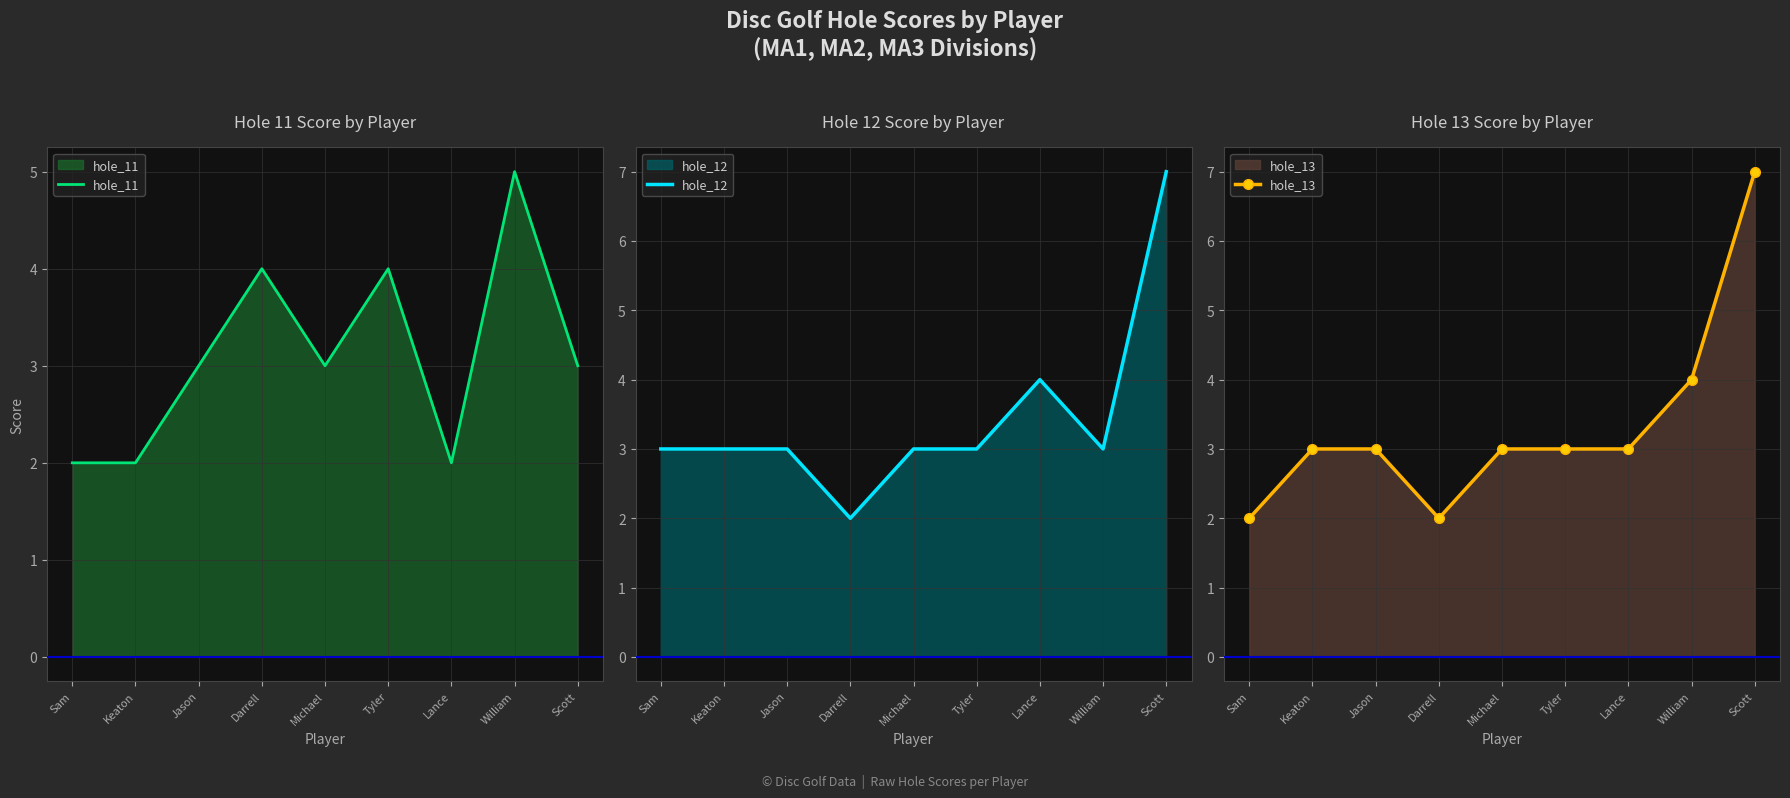

The value of hole_11 at Scott is 5. True or false?

False